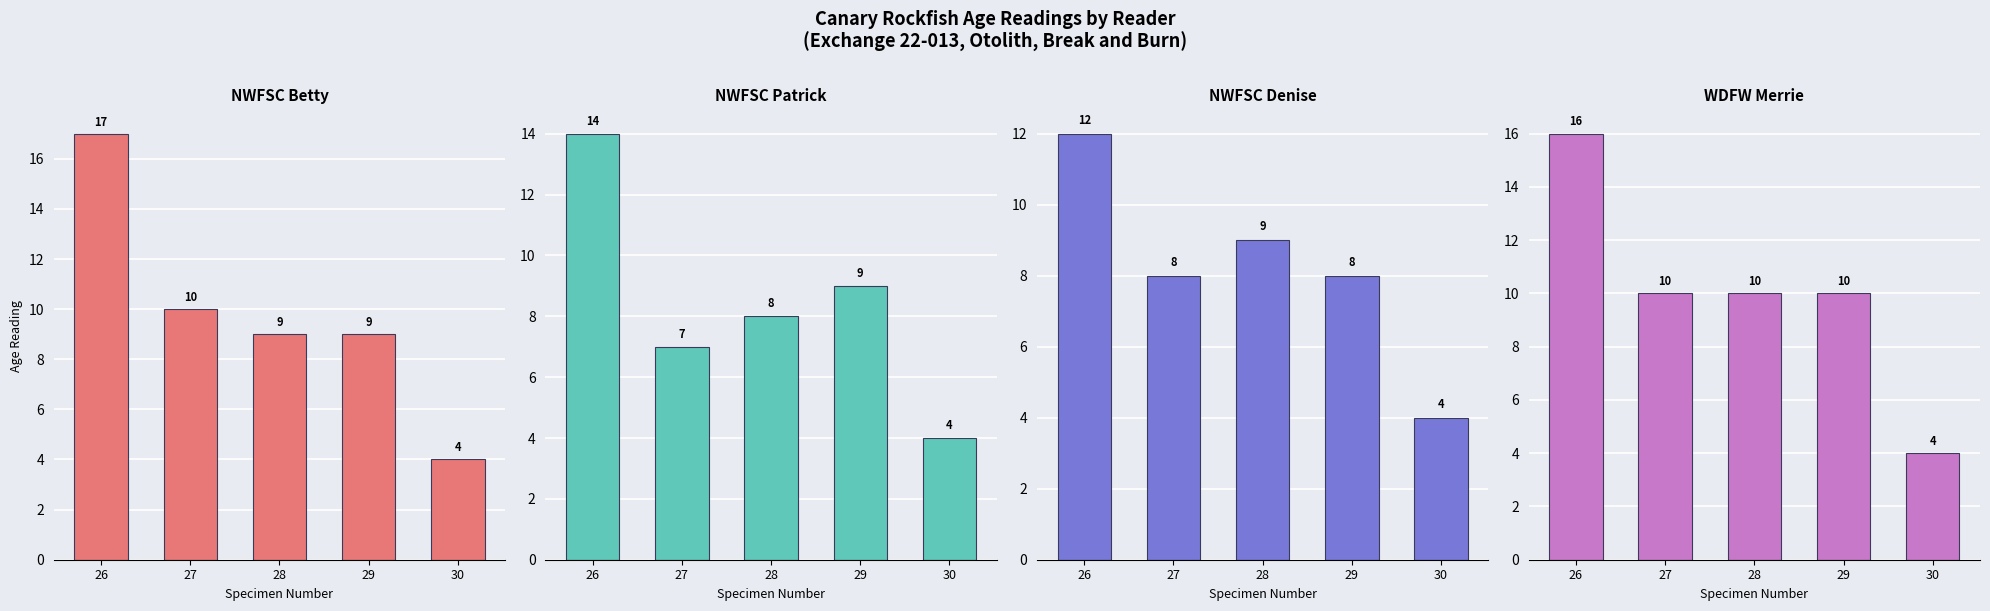

Does the chart contain any negative values?

No